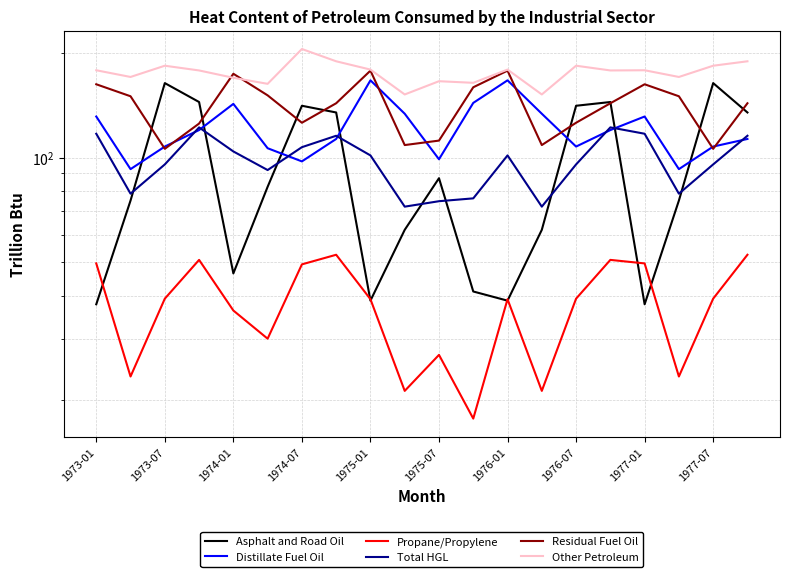

Reading left to right, transcribe all the data shown in this chart.

Asphalt and Road Oil: 37.8	75.2	164.0	144.6	46.4	82.4	141.1	134.9	38.7	61.9	87.2	41.1	38.7	61.9	141.1	144.6	37.8	75.2	164.0	134.9
Distillate Fuel Oil: 131.3	92.6	107.6	120.1	142.8	106.4	97.5	113.2	167.0	133.8	98.9	143.8	167.0	133.8	107.6	120.1	131.3	92.6	107.6	113.2
Propane/Propylene: 49.6	23.4	39.2	50.7	36.2	30.1	49.2	52.5	39.1	21.3	27.0	17.7	39.1	21.3	39.2	50.7	49.6	23.4	39.2	52.5
Total HGL: 117.2	78.7	95.6	122.2	104.2	92.1	107.2	115.6	101.5	72.2	74.9	76.3	101.5	72.2	95.6	122.2	117.2	78.7	95.6	115.6
Residual Fuel Oil: 162.7	150.2	106.0	125.4	174.4	151.1	126.0	143.4	178.1	108.7	112.0	159.5	178.1	108.7	126.0	143.4	162.7	150.2	106.0	143.4
Other Petroleum: 178.5	170.8	184.0	178.3	169.8	163.2	205.6	189.5	179.3	152.0	166.0	164.3	179.3	152.0	184.0	178.3	178.5	170.8	184.0	189.5